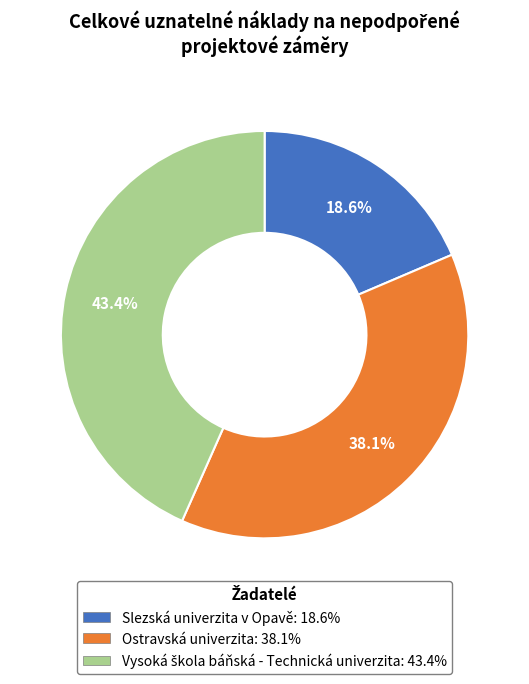

Is there any slice that represents more than half of the pie?

No